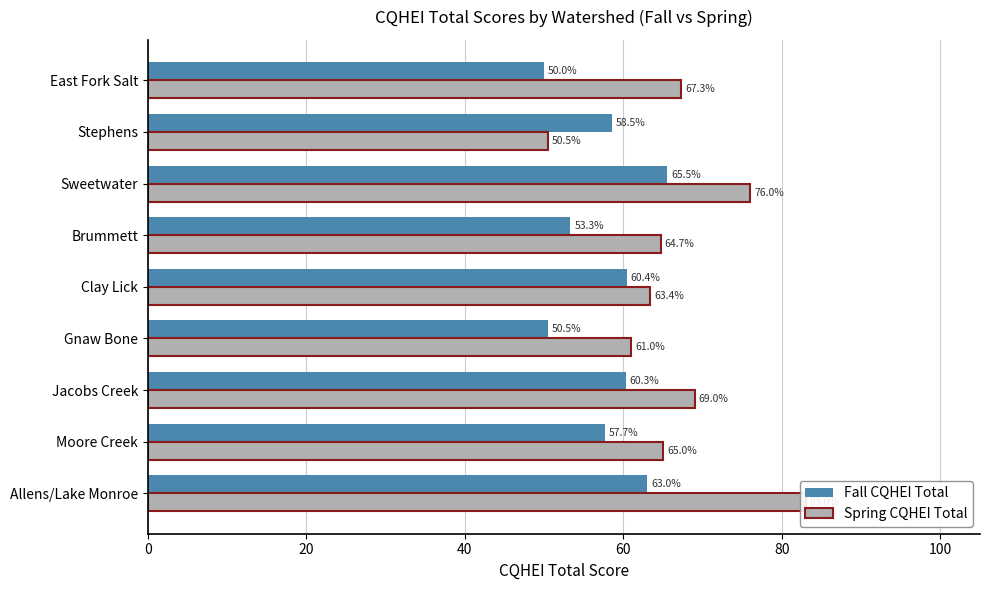

List the series in order of their peak value, lowest first.

Fall CQHEI Total, Spring CQHEI Total